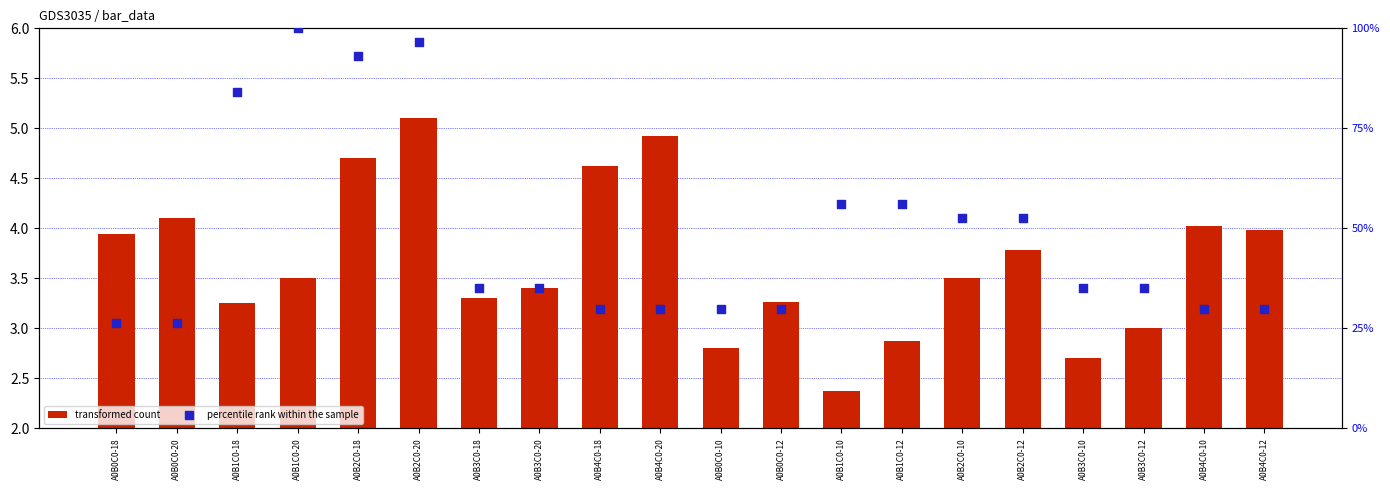

Which series reaches the maximum Y coordinate?

percentile rank within the sample